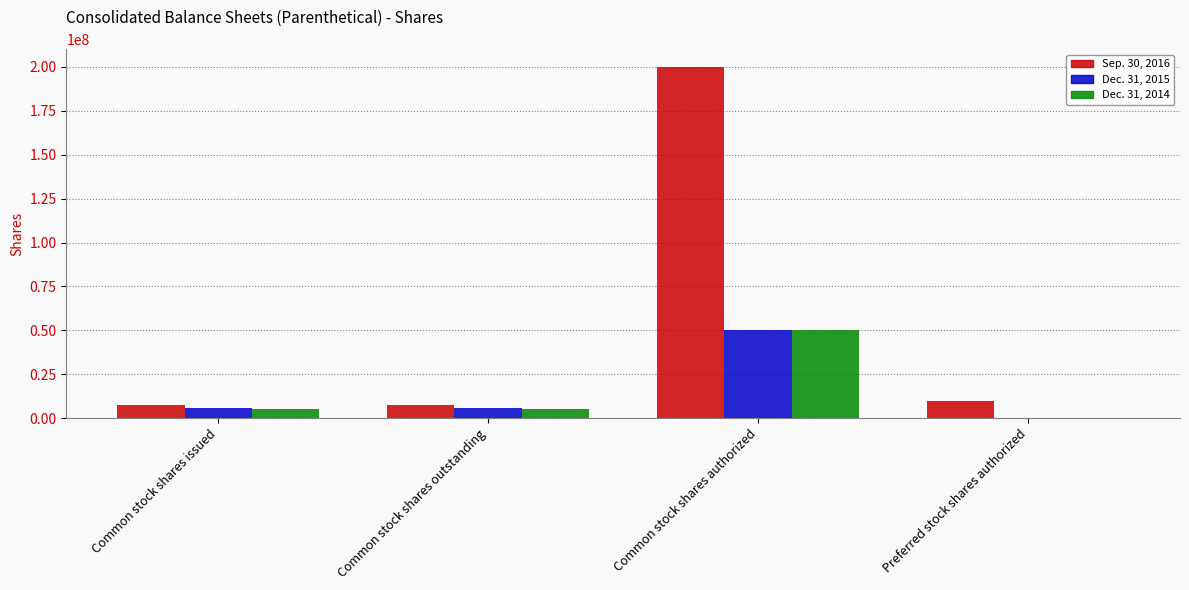

What is the sum of the Sep. 30, 2016 values at Common stock shares issued and Common stock shares outstanding?

15535962